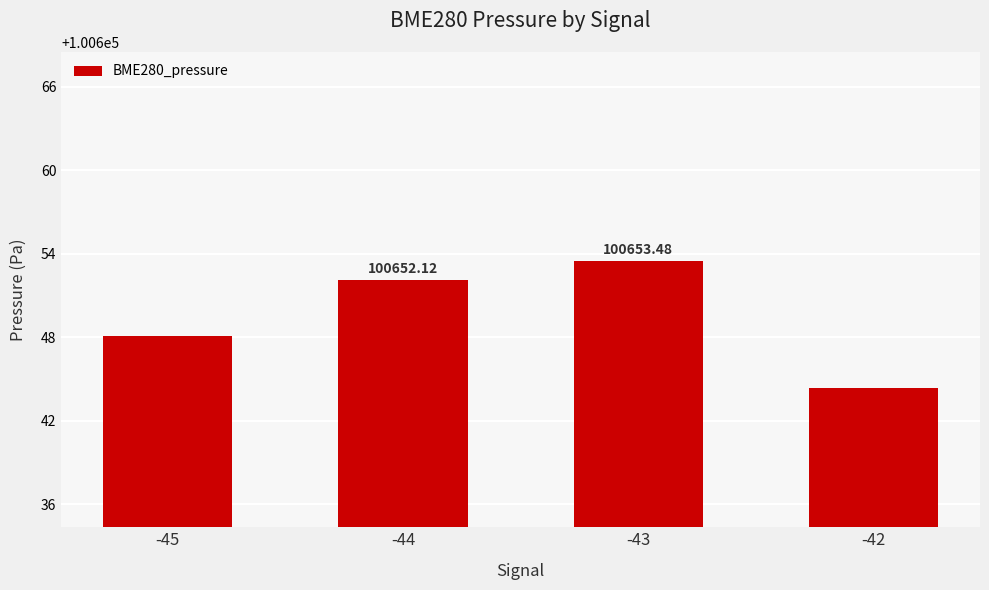

The value at -43 is 143783.4. True or false?

False